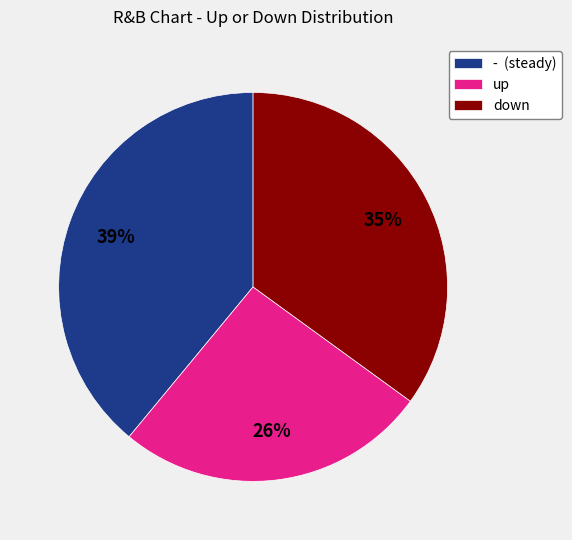

To the nearest percent, what is the difference between the largest and smallest slice percentages?

13%